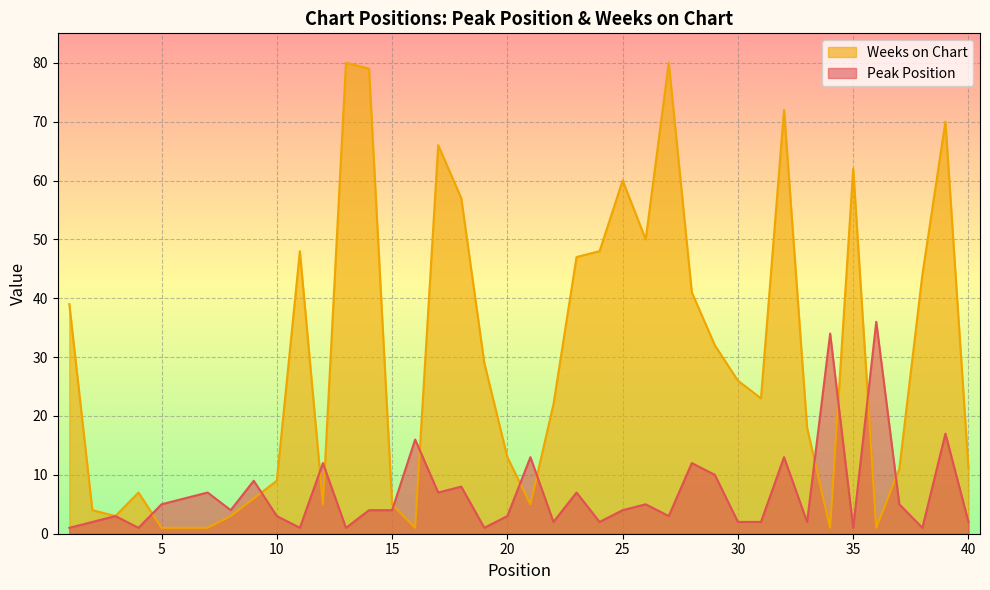

What is the highest value of the Peak Position series?

36